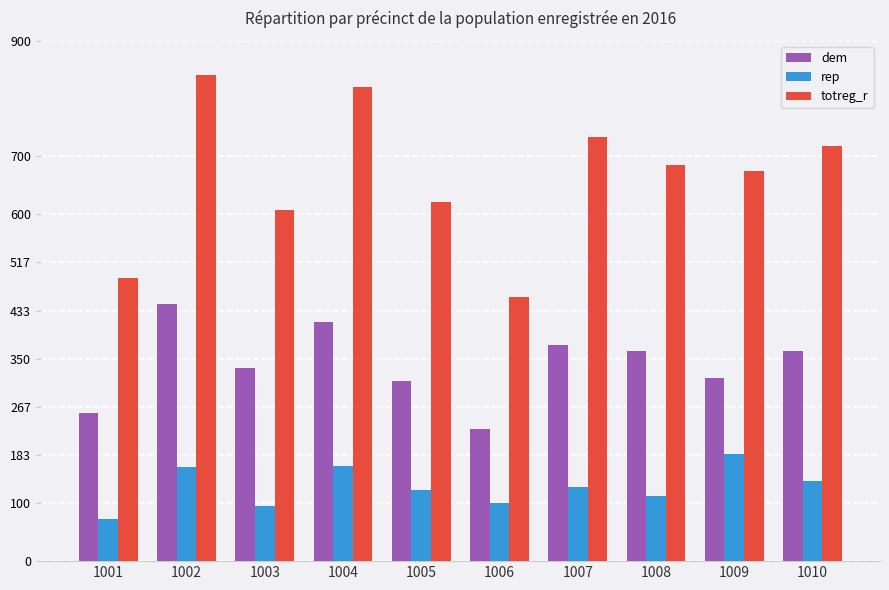

True or false: dem has a value of 232 at 1007.

False